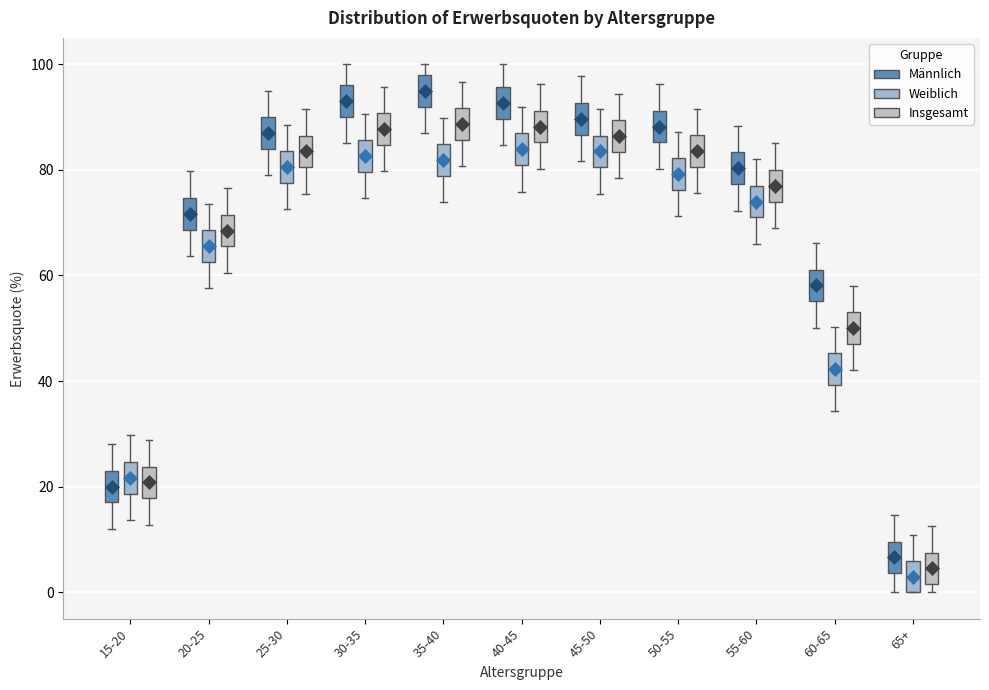

Reading left to right, read every box against the y-axis: the position of its median line, the range the box covers, and the ends of its whiskers. The values are not printed on the chart, so give them approximately, as read against the axis.

15-20 (Männlich): median 20, box 18 to 24, whiskers 12 to 28
15-20 (Weiblich): median 22, box 18 to 24, whiskers 14 to 30
15-20 (Insgesamt): median 20, box 18 to 24, whiskers 12 to 28
20-25 (Männlich): median 72, box 68 to 74, whiskers 64 to 80
20-25 (Weiblich): median 66, box 62 to 68, whiskers 58 to 74
20-25 (Insgesamt): median 68, box 66 to 72, whiskers 60 to 76
25-30 (Männlich): median 88, box 84 to 90, whiskers 80 to 96
25-30 (Weiblich): median 80, box 78 to 84, whiskers 72 to 88
25-30 (Insgesamt): median 84, box 80 to 86, whiskers 76 to 92
30-35 (Männlich): median 94, box 90 to 96, whiskers 86 to 100
30-35 (Weiblich): median 82, box 80 to 86, whiskers 74 to 90
30-35 (Insgesamt): median 88, box 84 to 90, whiskers 80 to 96
35-40 (Männlich): median 94, box 92 to 98, whiskers 86 to 100
35-40 (Weiblich): median 82, box 78 to 84, whiskers 74 to 90
35-40 (Insgesamt): median 88, box 86 to 92, whiskers 80 to 96
40-45 (Männlich): median 92, box 90 to 96, whiskers 84 to 100
40-45 (Weiblich): median 84, box 80 to 86, whiskers 76 to 92
40-45 (Insgesamt): median 88, box 86 to 92, whiskers 80 to 96
45-50 (Männlich): median 90, box 86 to 92, whiskers 82 to 98
45-50 (Weiblich): median 84, box 80 to 86, whiskers 76 to 92
45-50 (Insgesamt): median 86, box 84 to 90, whiskers 78 to 94
50-55 (Männlich): median 88, box 86 to 92, whiskers 80 to 96
50-55 (Weiblich): median 80, box 76 to 82, whiskers 72 to 88
50-55 (Insgesamt): median 84, box 80 to 86, whiskers 76 to 92
55-60 (Männlich): median 80, box 78 to 84, whiskers 72 to 88
55-60 (Weiblich): median 74, box 72 to 78, whiskers 66 to 82
55-60 (Insgesamt): median 78, box 74 to 80, whiskers 70 to 86
60-65 (Männlich): median 58, box 56 to 62, whiskers 50 to 66
60-65 (Weiblich): median 42, box 40 to 46, whiskers 34 to 50
60-65 (Insgesamt): median 50, box 48 to 54, whiskers 42 to 58
65+ (Männlich): median 6, box 4 to 10, whiskers 0 to 14
65+ (Weiblich): median 2, box 0 to 6, whiskers 0 to 10
65+ (Insgesamt): median 4, box 2 to 8, whiskers 0 to 12